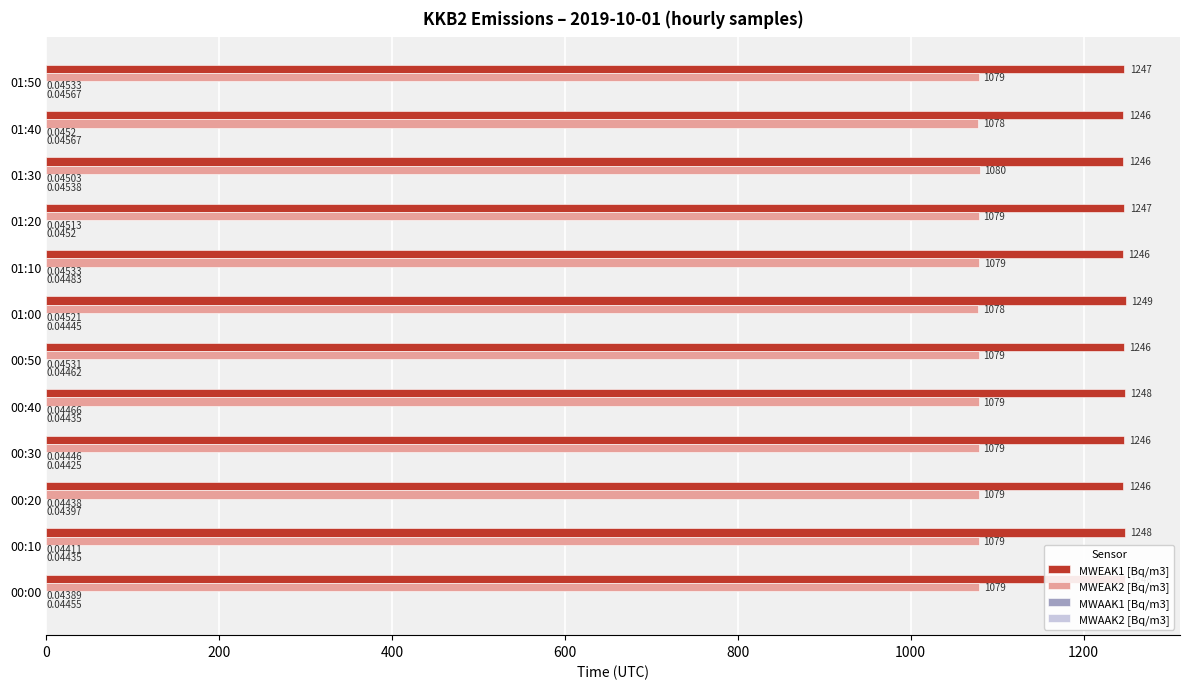

Which series has the largest total across all categories?

MWEAK1 [Bq/m3]